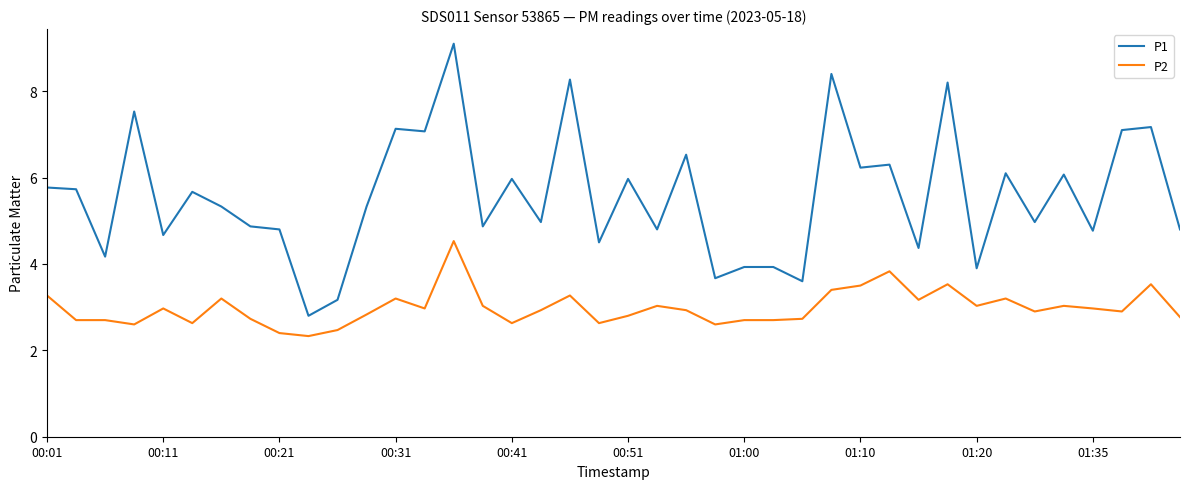

Does the chart have visible grid lines?

No